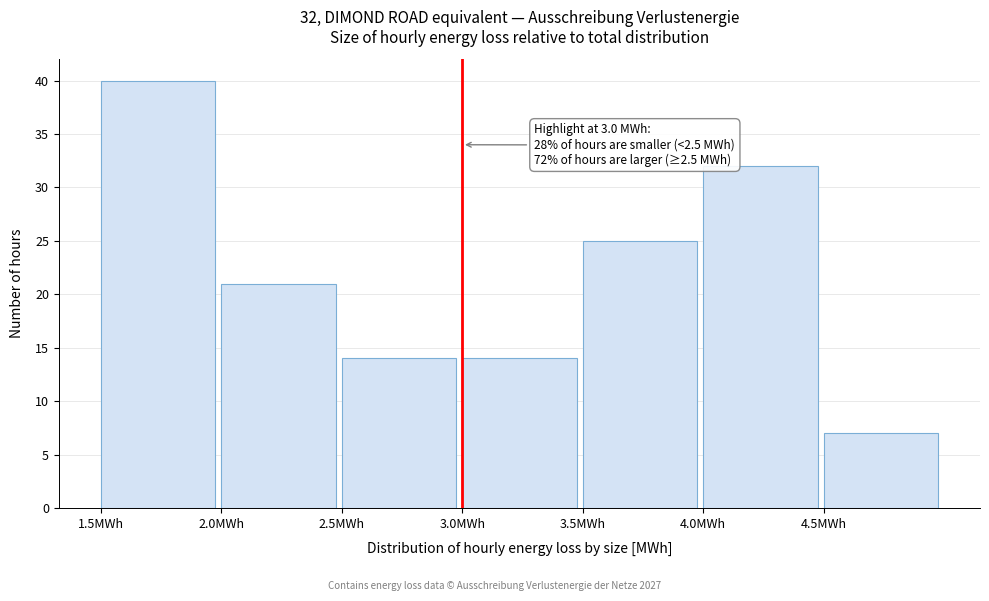

Over which range of the x-axis is the bar tallest?

1.5 to 2.0